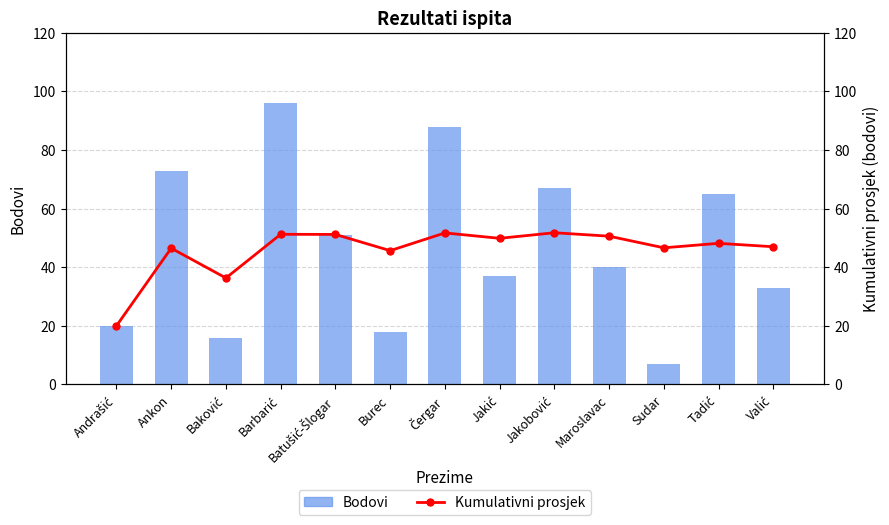

The value of Bodovi at Sudar is 3.0. True or false?

False